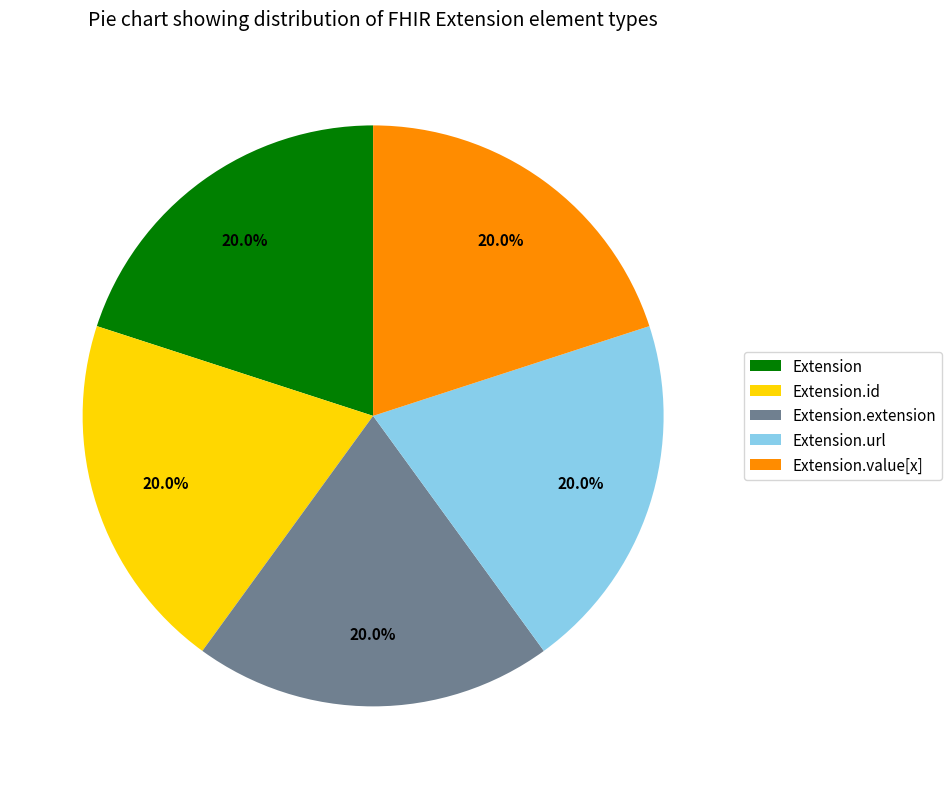

What is the ratio of the value at Extension to the value at Extension.value[x]?

1.0